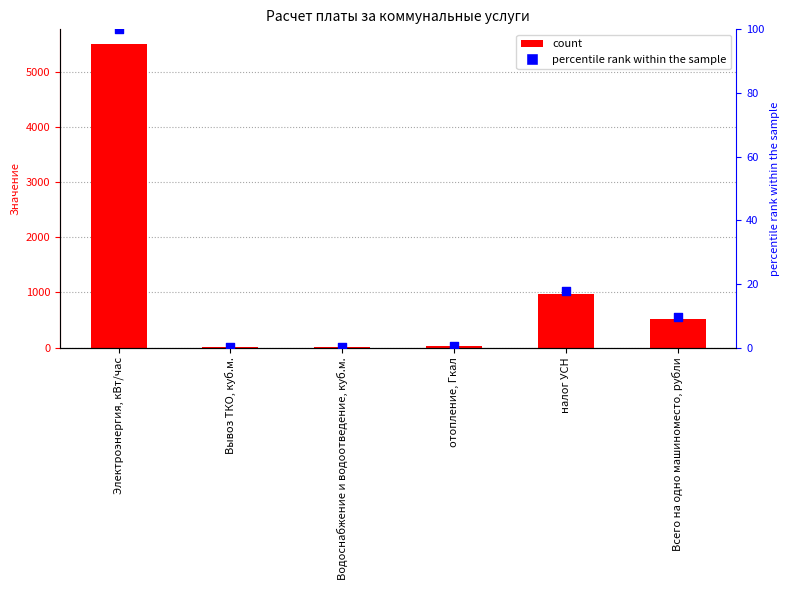

Is the value of percentile rank within the sample at Электроэнергия, кВт/час greater than the value of col_6 at Электроэнергия, кВт/час?

No